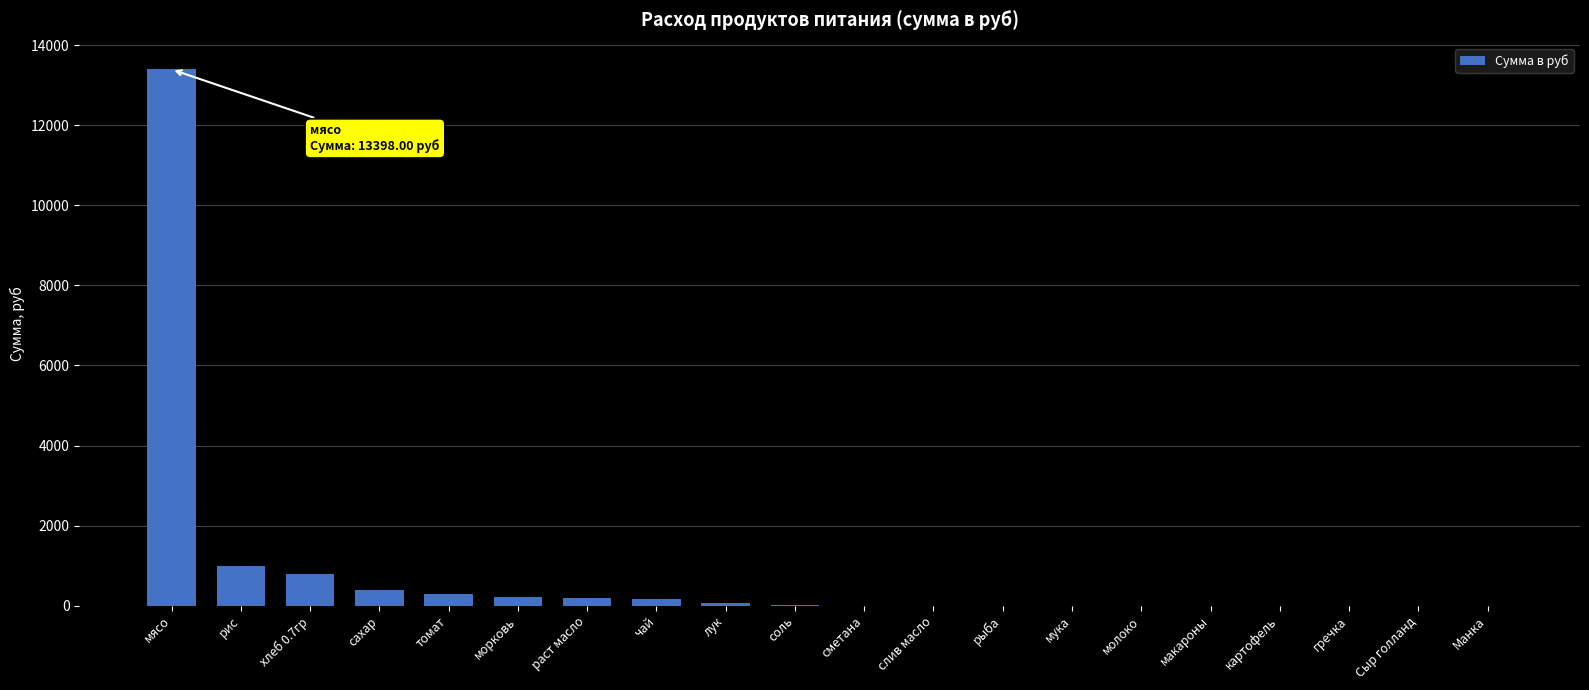

The value at Манка is 0.0. True or false?

True